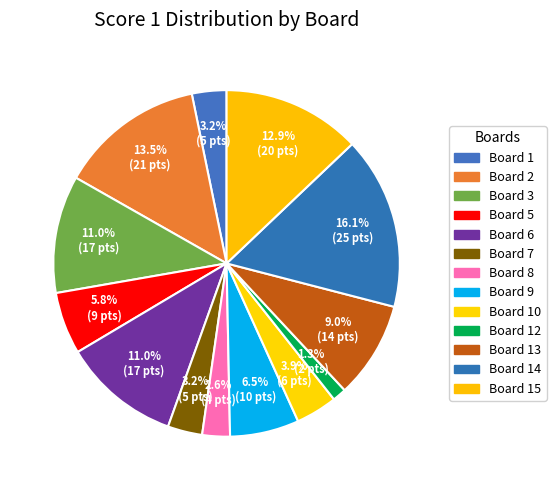

To the nearest percent, what portion does Board 8 represent?

3%